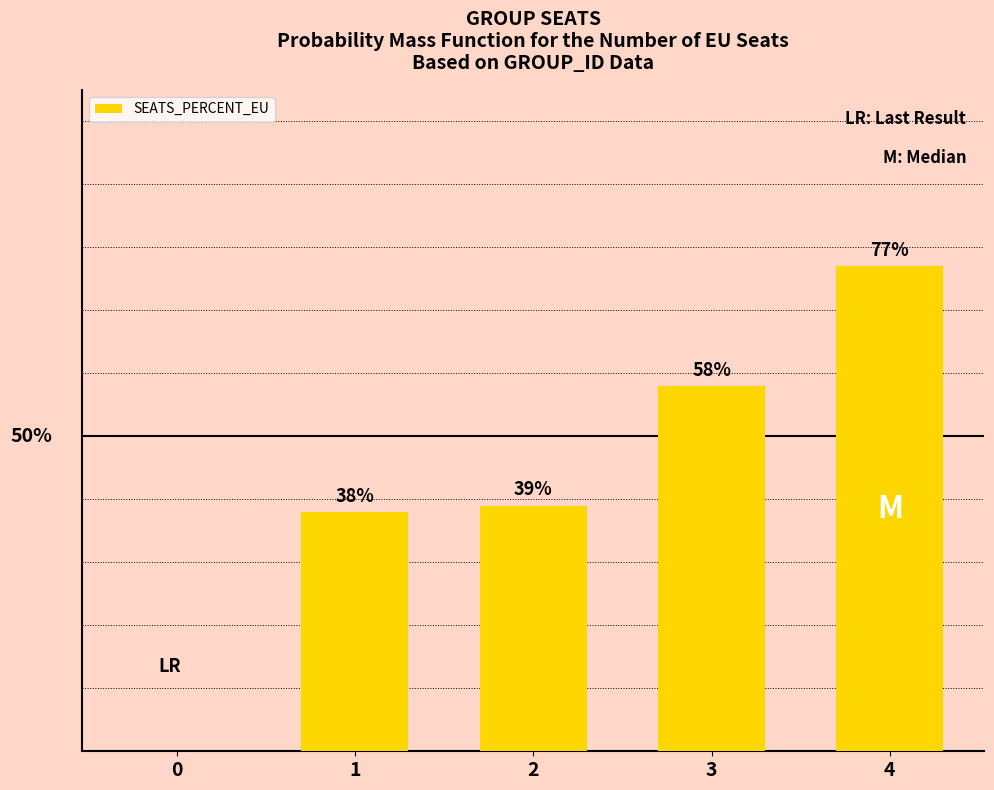

Are the bars horizontal?

No